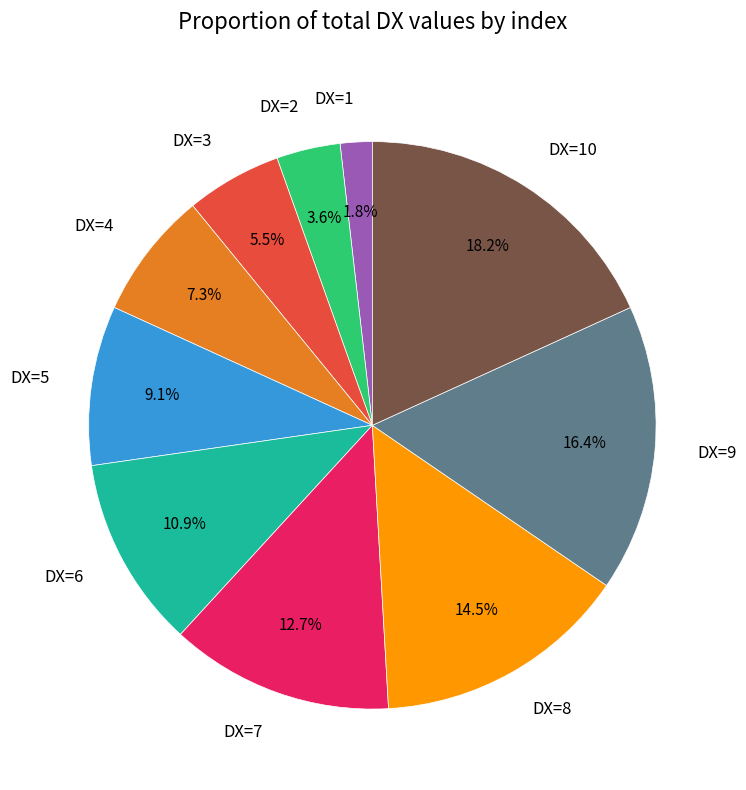

To the nearest percent, what percentage of the pie is DX=10?

18%